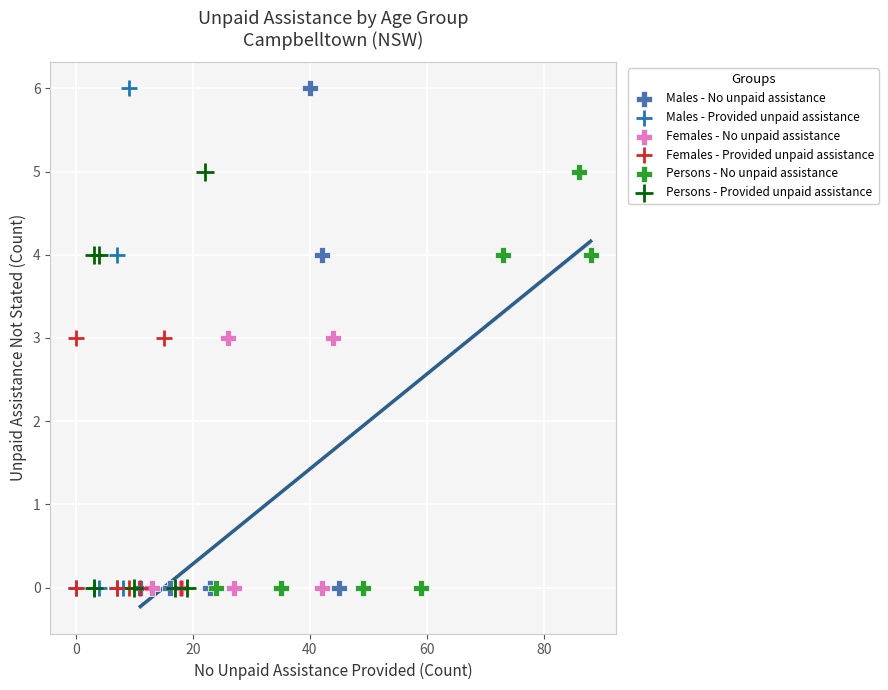

What are all the series names shown in the legend?

Males - No unpaid assistance, Males - Provided unpaid assistance, Females - No unpaid assistance, Females - Provided unpaid assistance, Persons - No unpaid assistance, Persons - Provided unpaid assistance